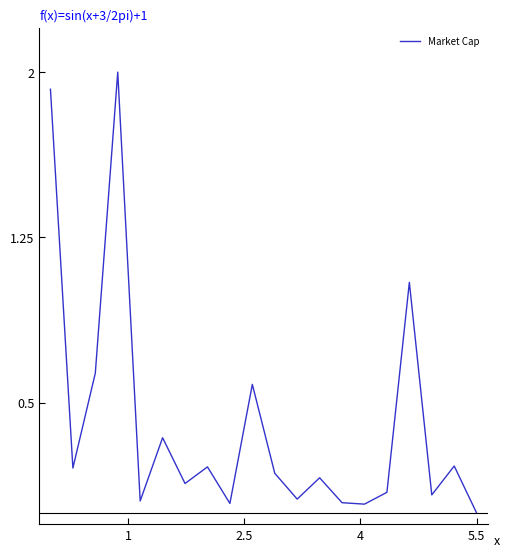

Reading left to right, transcribe all the data shown in this chart.

1.9	0.2	0.6	2.0	0.1	0.3	0.1	0.2	0.0	0.6	0.2	0.1	0.2	0.0	0.0	0.1	1.0	0.1	0.2	0.0